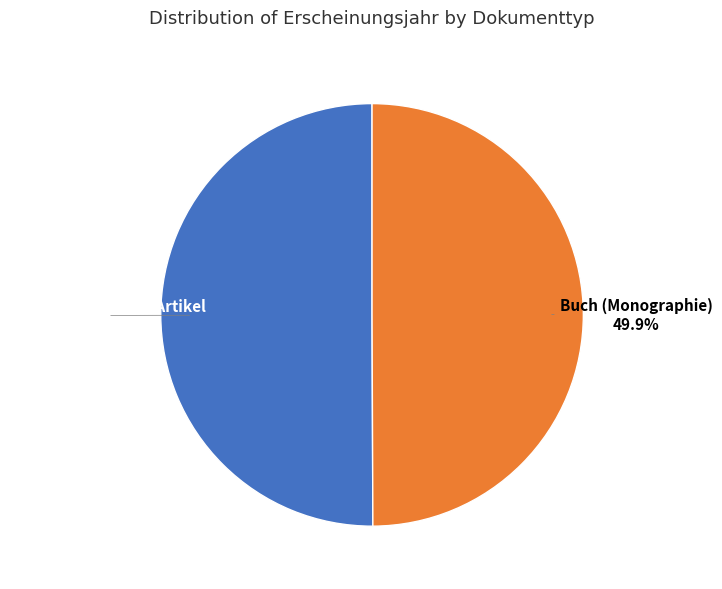

What is the ratio of the value at Wissenschaftlicher Artikel to the value at Buch (Monographie)?

1.0